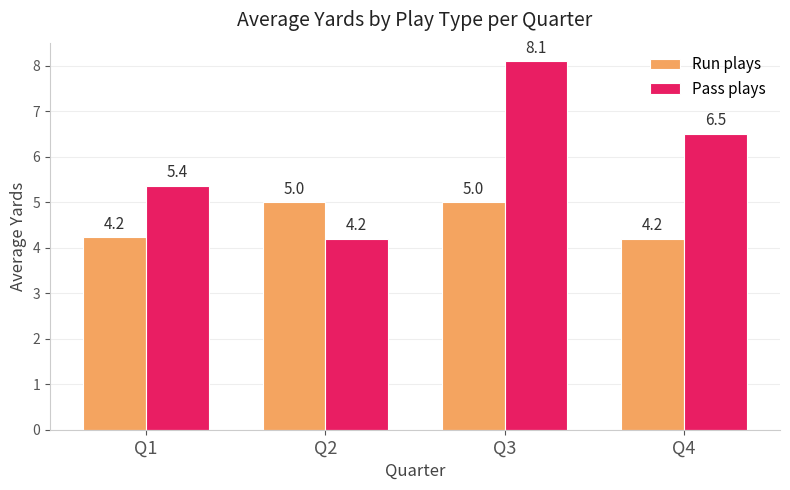

What is the sum of the Pass plays values at Q2 and Q3?

12.3